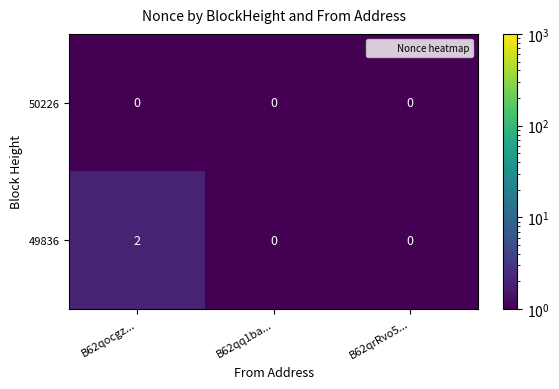

Which series changed the most between B62qocgz... and B62qrRvo5...?

49836